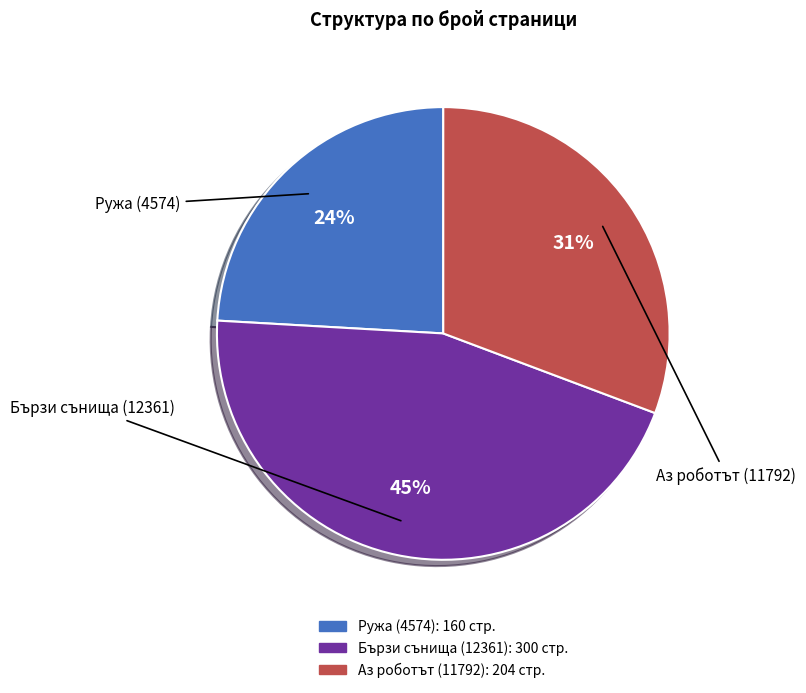

What is the largest slice in the pie chart?

Бързи сънища (12361)